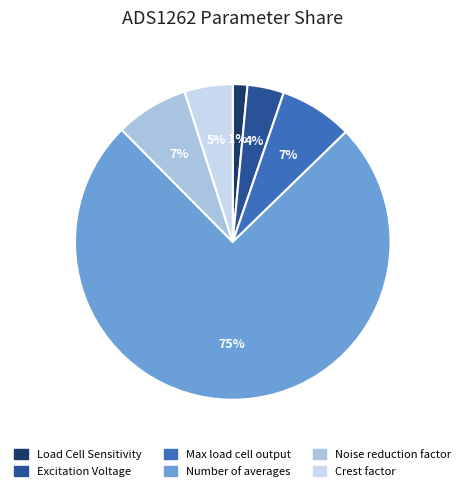

What percentage is the Max load cell output slice, to the nearest percent?

7%